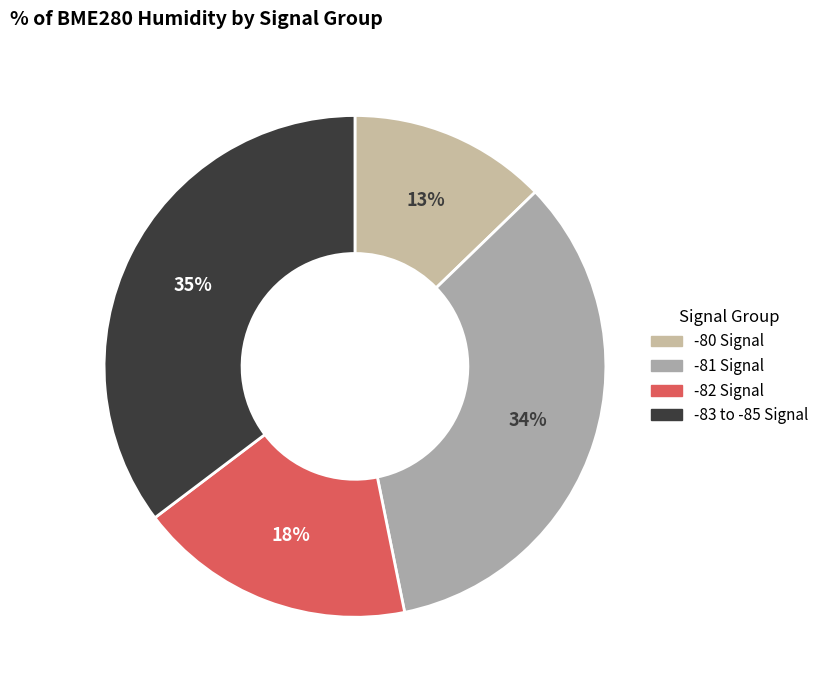

Count the number of slices in the pie.

4